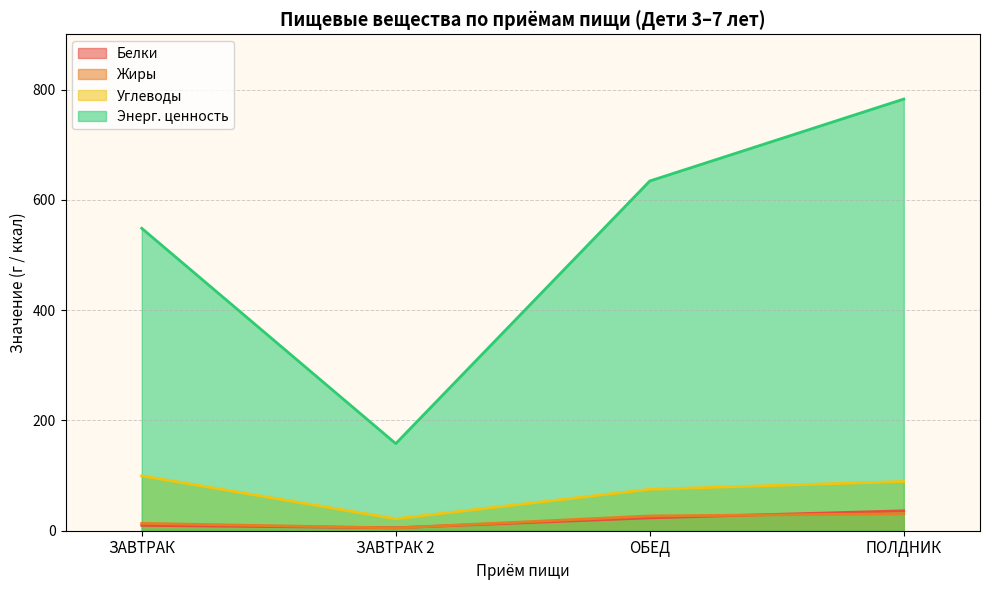

Rank the series by their maximum value, from lowest to highest.

Жиры, Белки, Углеводы, Энерг. ценность